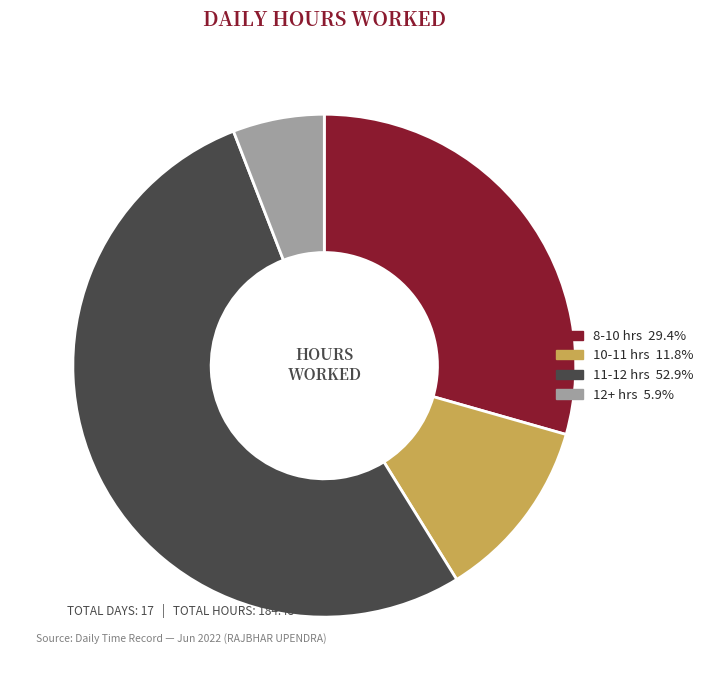

Is there any slice that represents more than half of the pie?

Yes